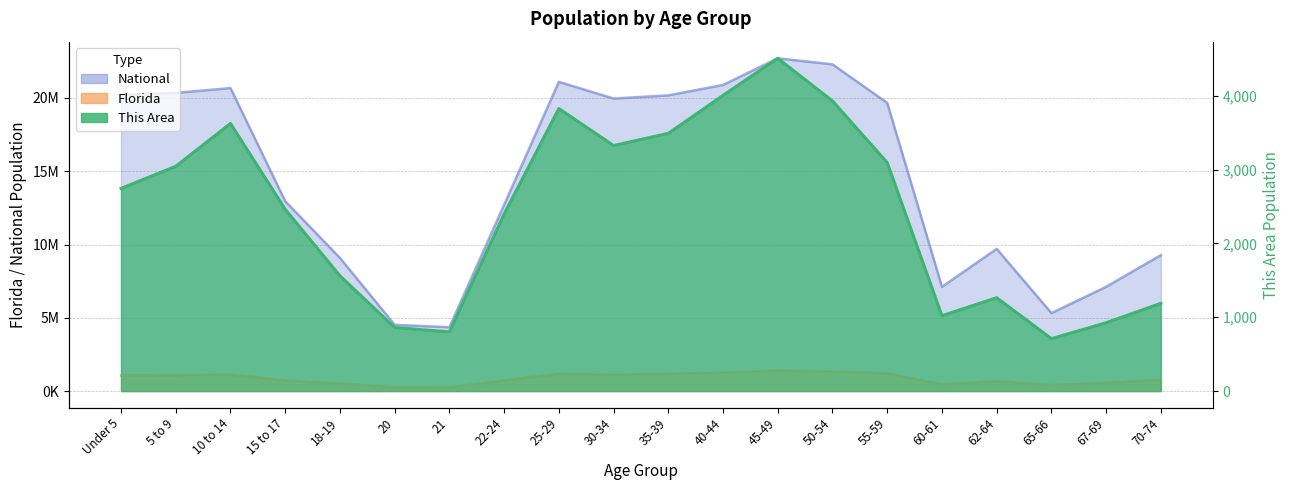

In National, how many points are lower than both neighbors (excluding endpoints)?

4